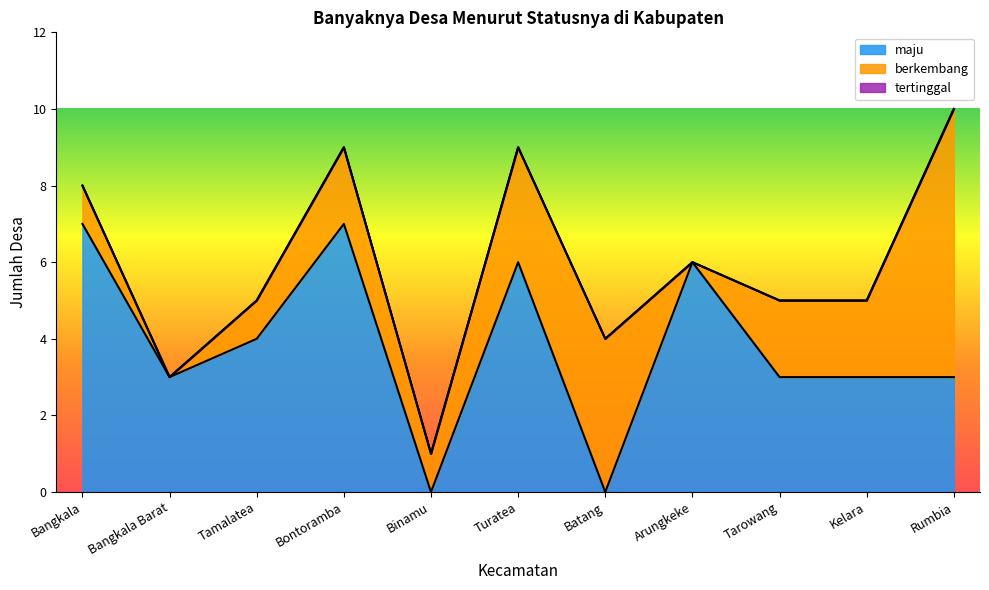

What is the sum of the berkembang values at Batang and Tamalatea?

5